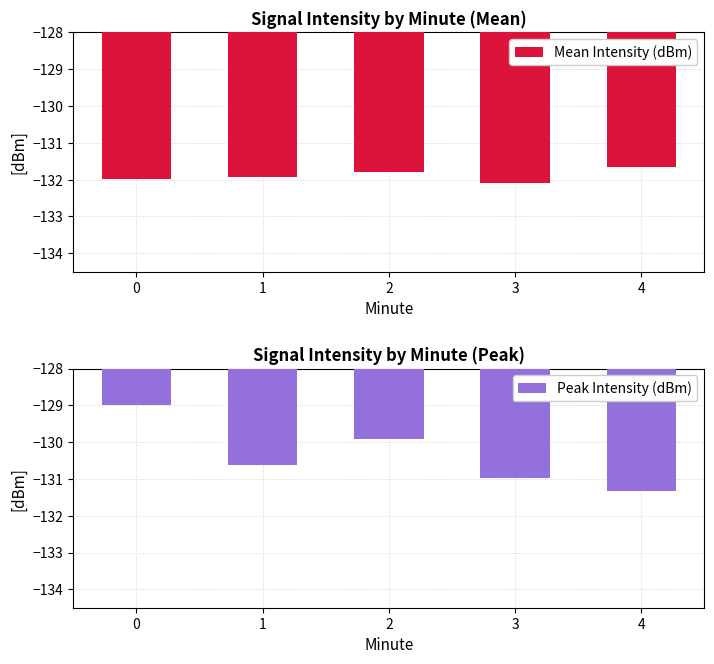

What is the difference between the maximum and second lowest values in the Peak Intensity (dBm) series?

2.0